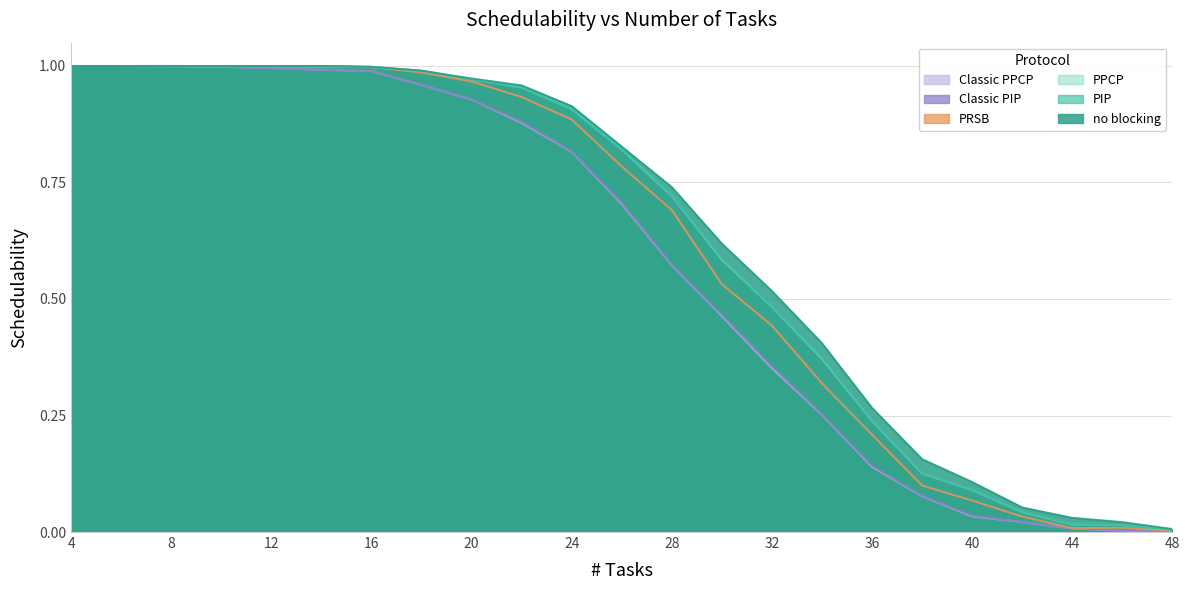

At how many categories does at least one series exceed 0?

23